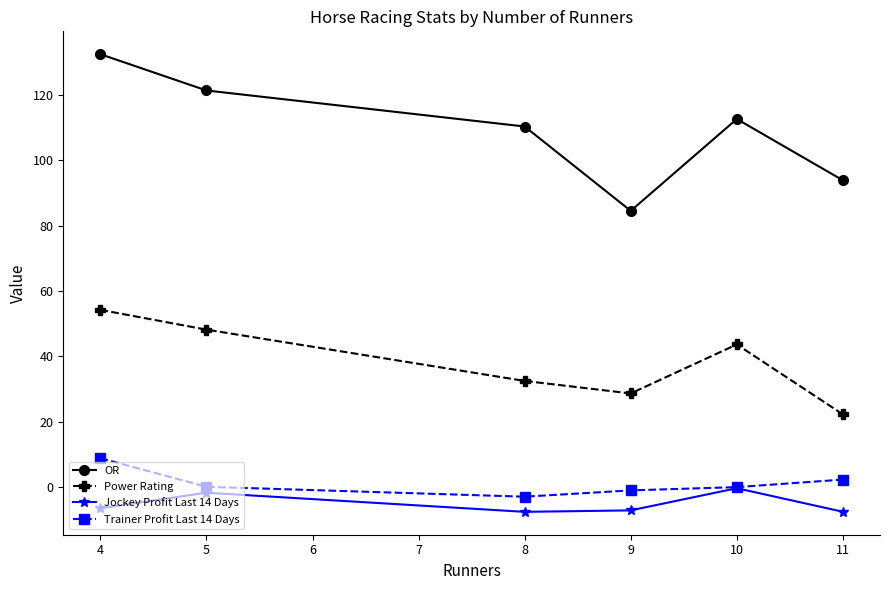

How many interior local valleys does the OR series have?

1